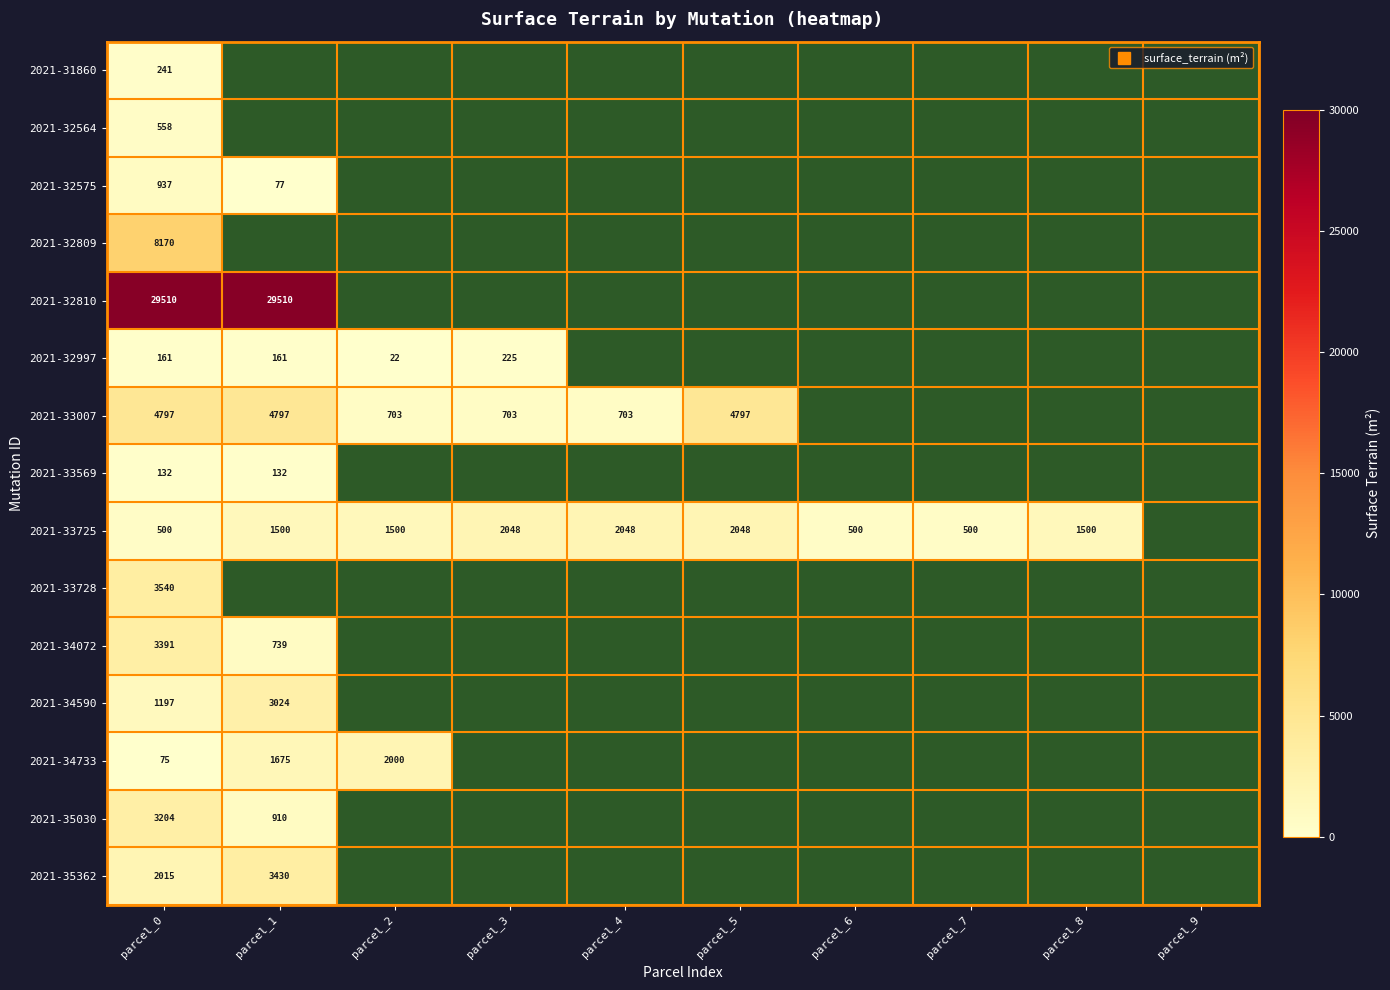

Which label corresponds to the largest value in the chart?

parcel_0